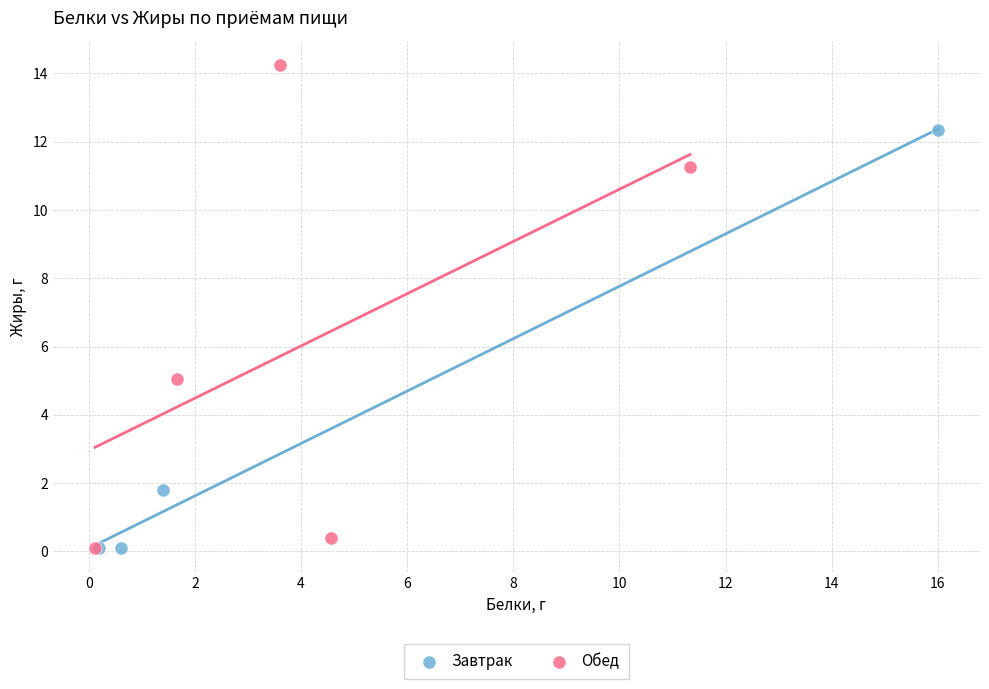

Which series reaches the maximum Y coordinate?

Обед